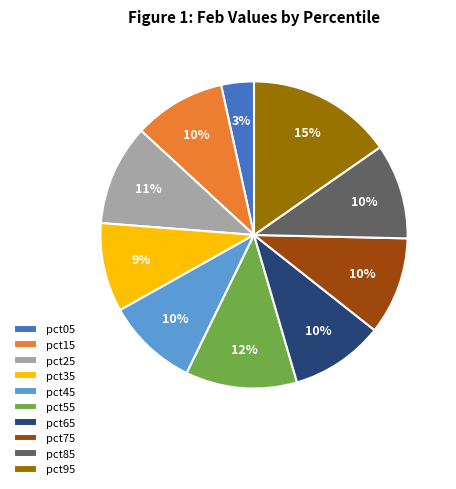

To the nearest percent, what portion does pct25 represent?

11%